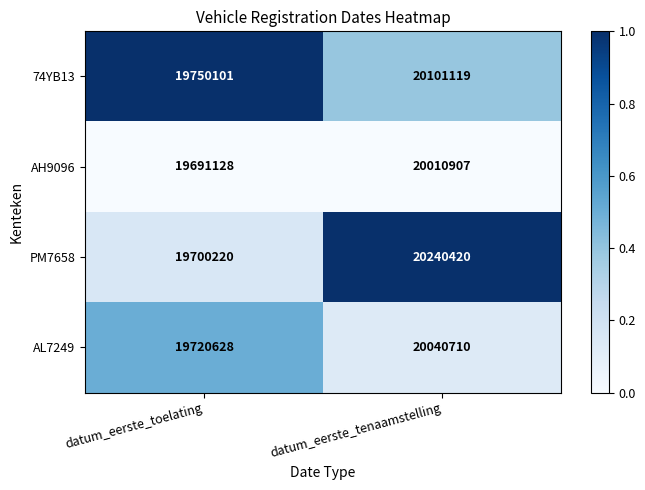

What is the approximate value of AL7249 at datum_eerste_toelating, to the nearest 10?

19720630